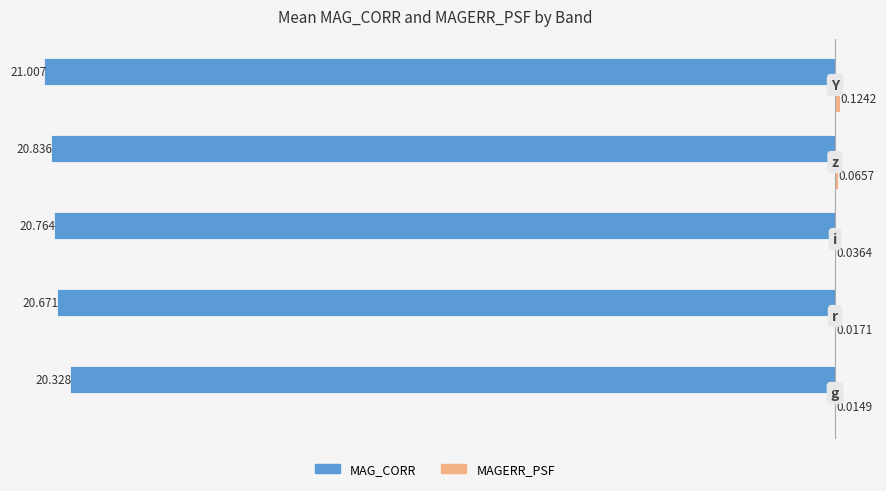

How many series are shown in this chart?

2